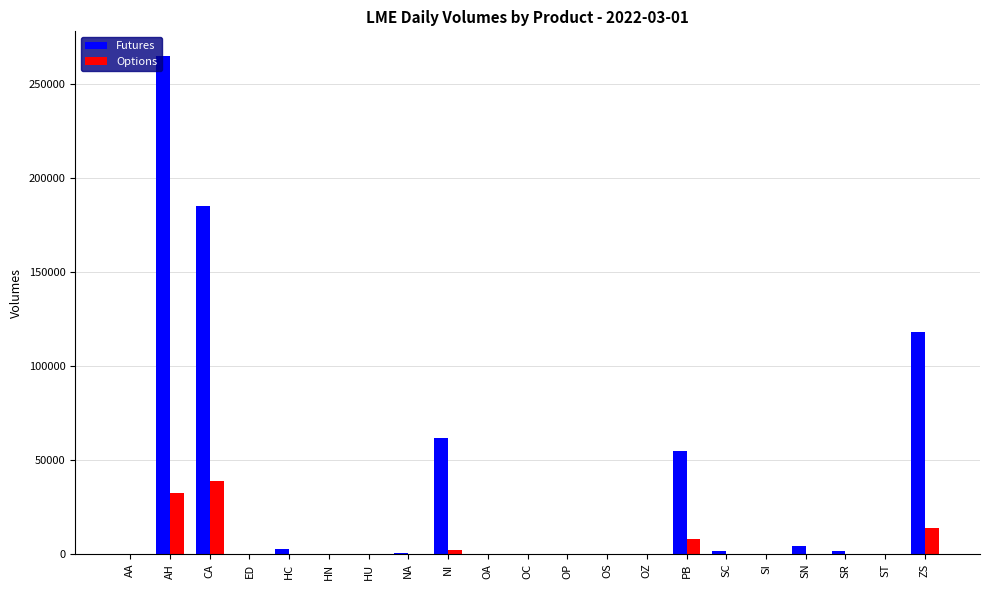

At which label is Options closest to 19461?

ZS